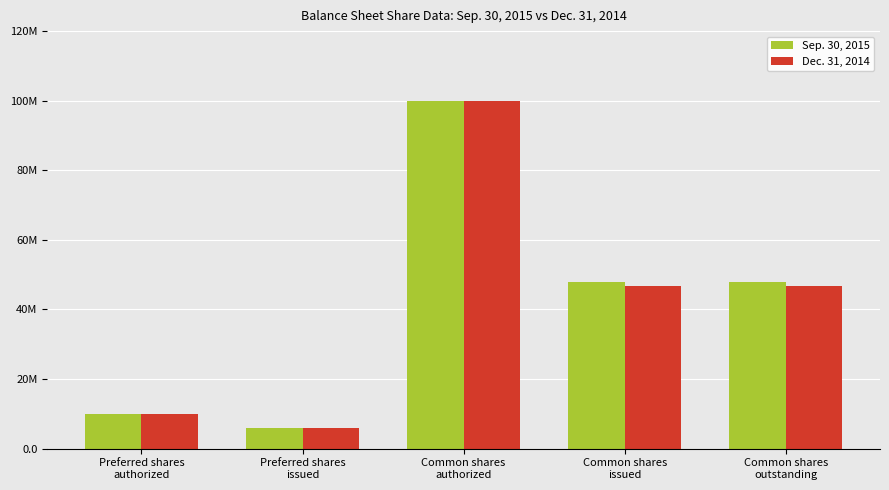

What are all the series names shown in the legend?

Sep. 30, 2015, Dec. 31, 2014